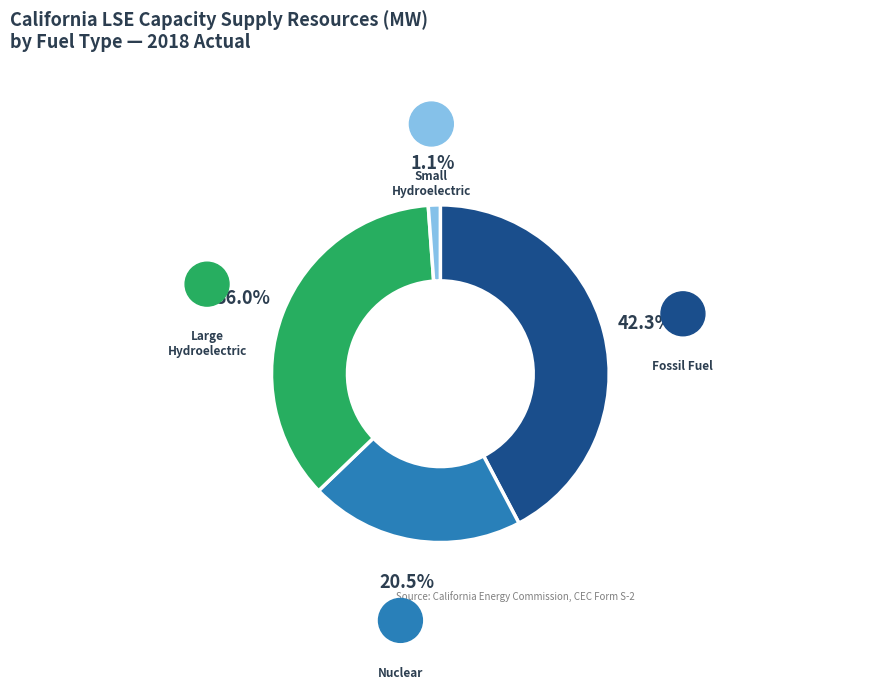

Is there a majority slice in this chart?

No